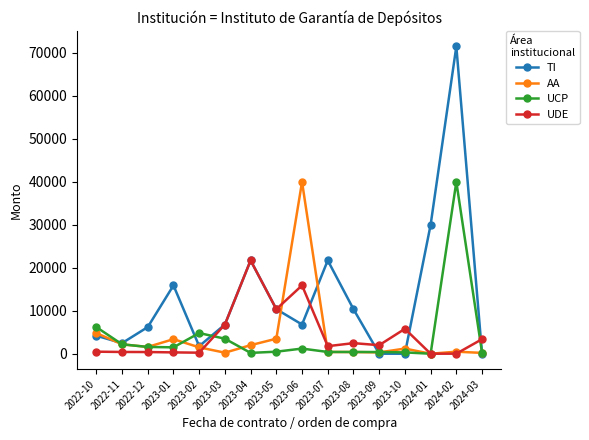

What are all the series names shown in the legend?

TI, AA, UCP, UDE